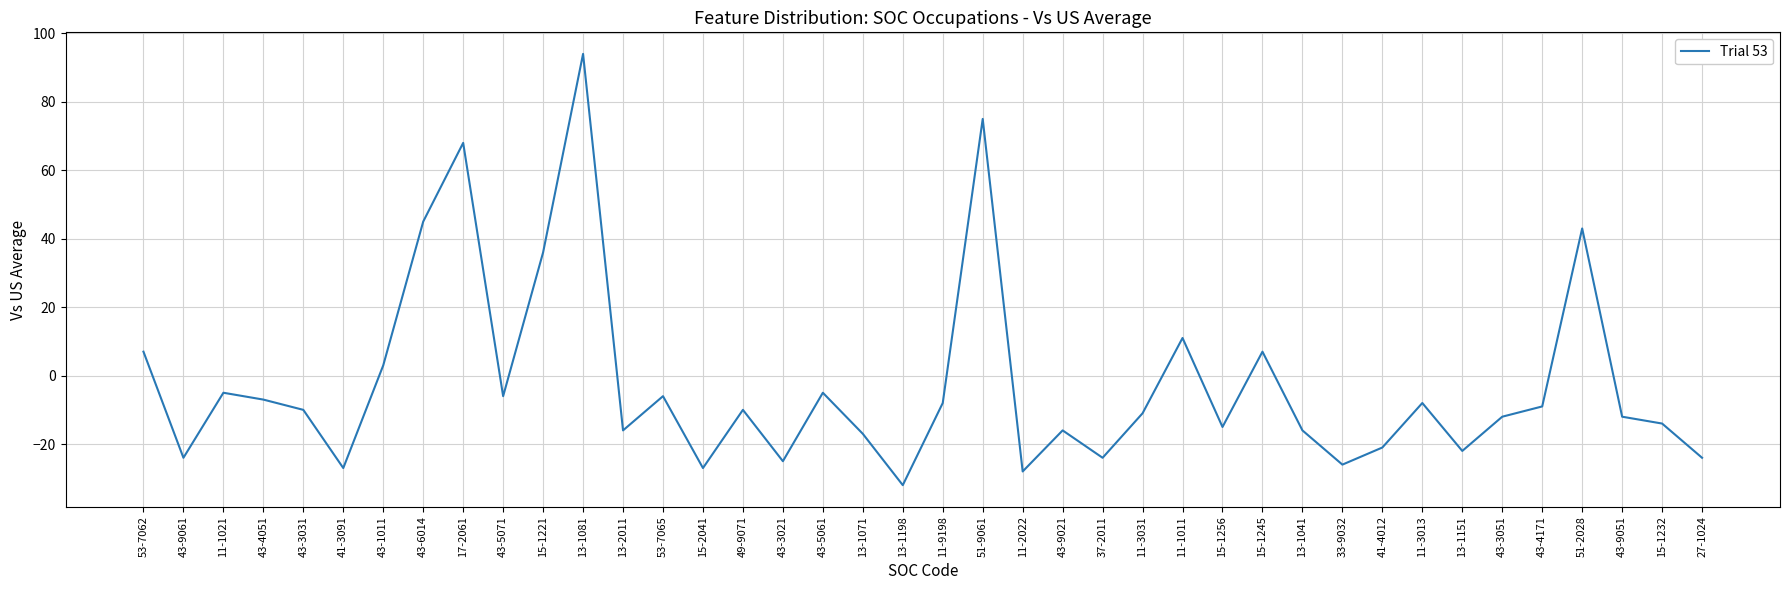

Reading left to right, list all the values displayed in this chart.

53-7062=7	43-9061=-24	11-1021=-5	43-4051=-7	43-3031=-10	41-3091=-27	43-1011=3	43-6014=45	17-2061=68	43-5071=-6	15-1221=36	13-1081=94	13-2011=-16	53-7065=-6	15-2041=-27	49-9071=-10	43-3021=-25	43-5061=-5	13-1071=-17	13-1198=-32	11-9198=-8	51-9061=75	11-2022=-28	43-9021=-16	37-2011=-24	11-3031=-11	11-1011=11	15-1256=-15	15-1245=7	13-1041=-16	33-9032=-26	41-4012=-21	11-3013=-8	13-1151=-22	43-3051=-12	43-4171=-9	51-2028=43	43-9051=-12	15-1232=-14	27-1024=-24